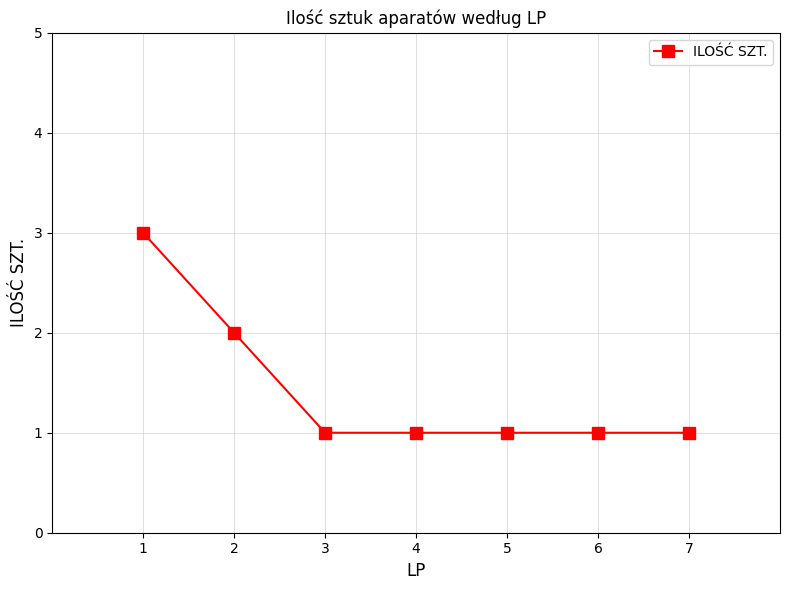

What is the value of the 4th point from the left?

1